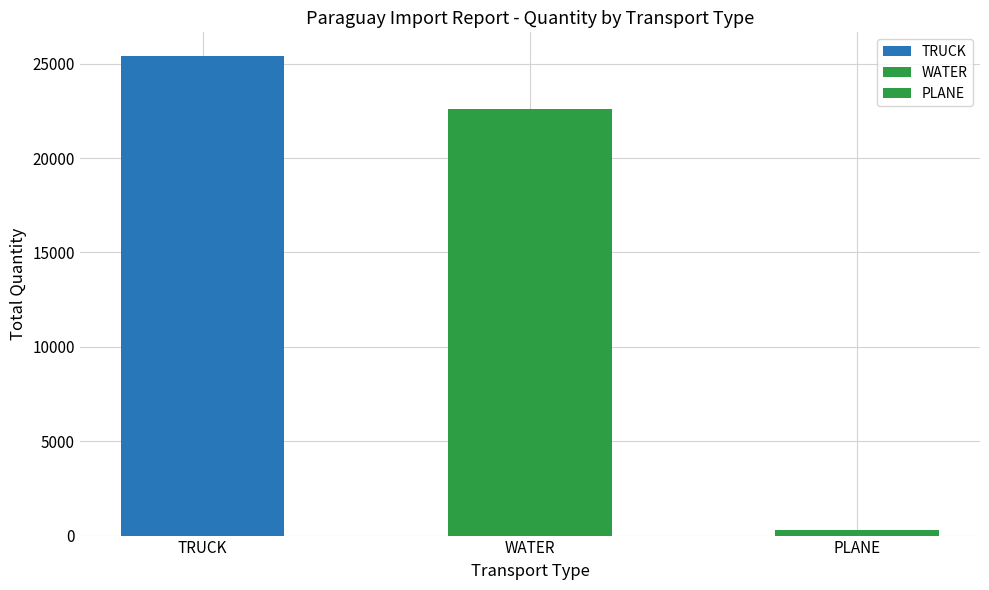

Between TRUCK and PLANE, which is larger?

TRUCK